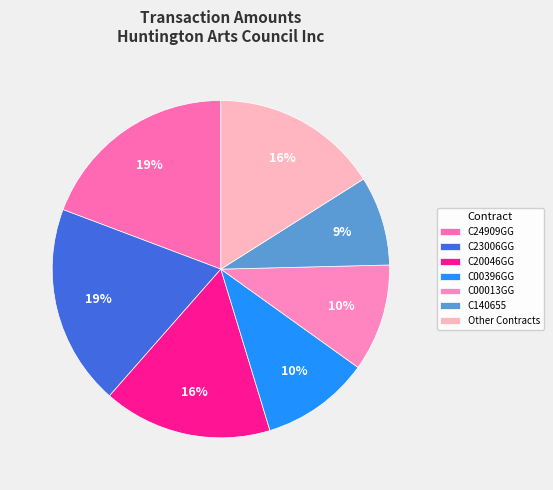

How many segments does this pie chart have?

7